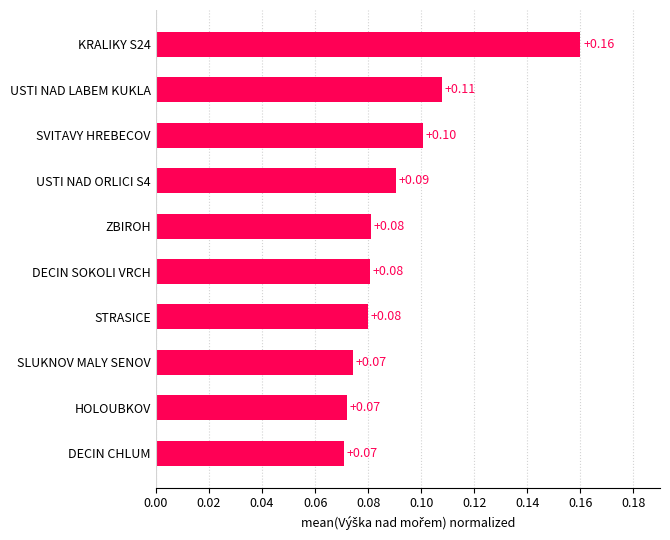

How many categories are shown in the chart?

10